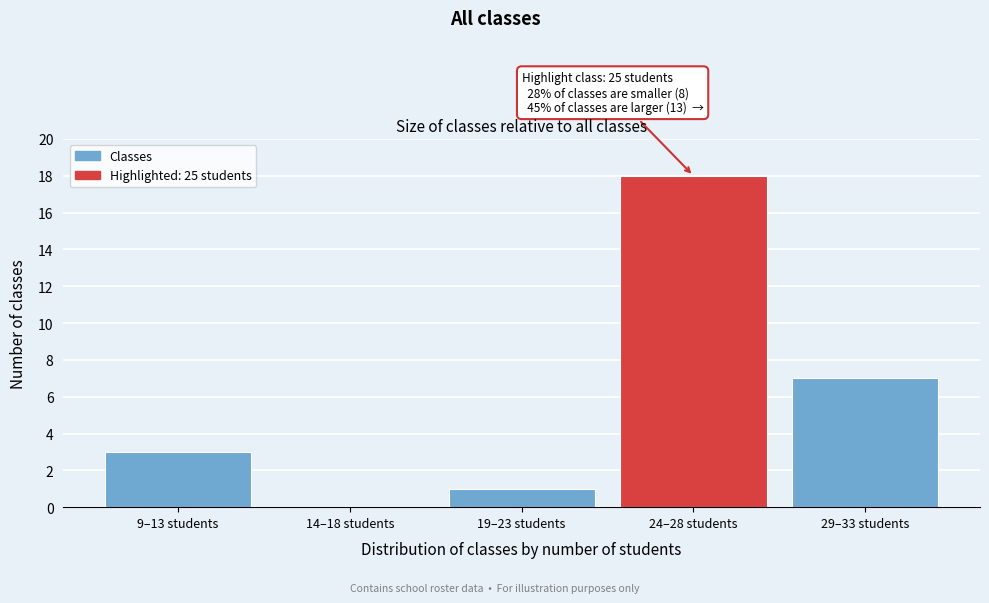

Reading right to left, what are all the values shown in this chart?

29–33 students=7	24–28 students=18	19–23 students=1	14–18 students=0	9–13 students=3